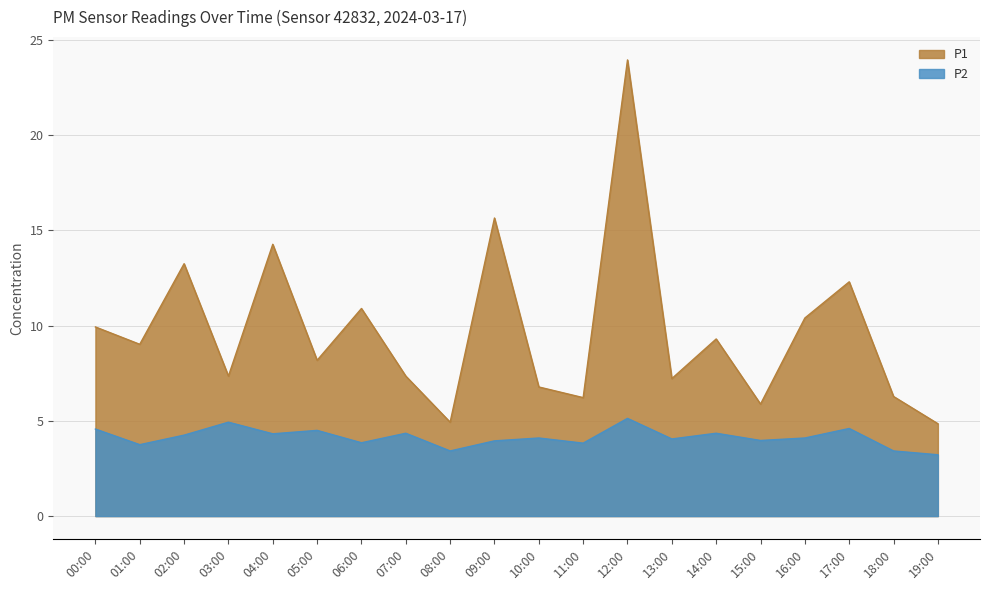

What is the difference between the maximum and minimum values in the P1 series?

19.1